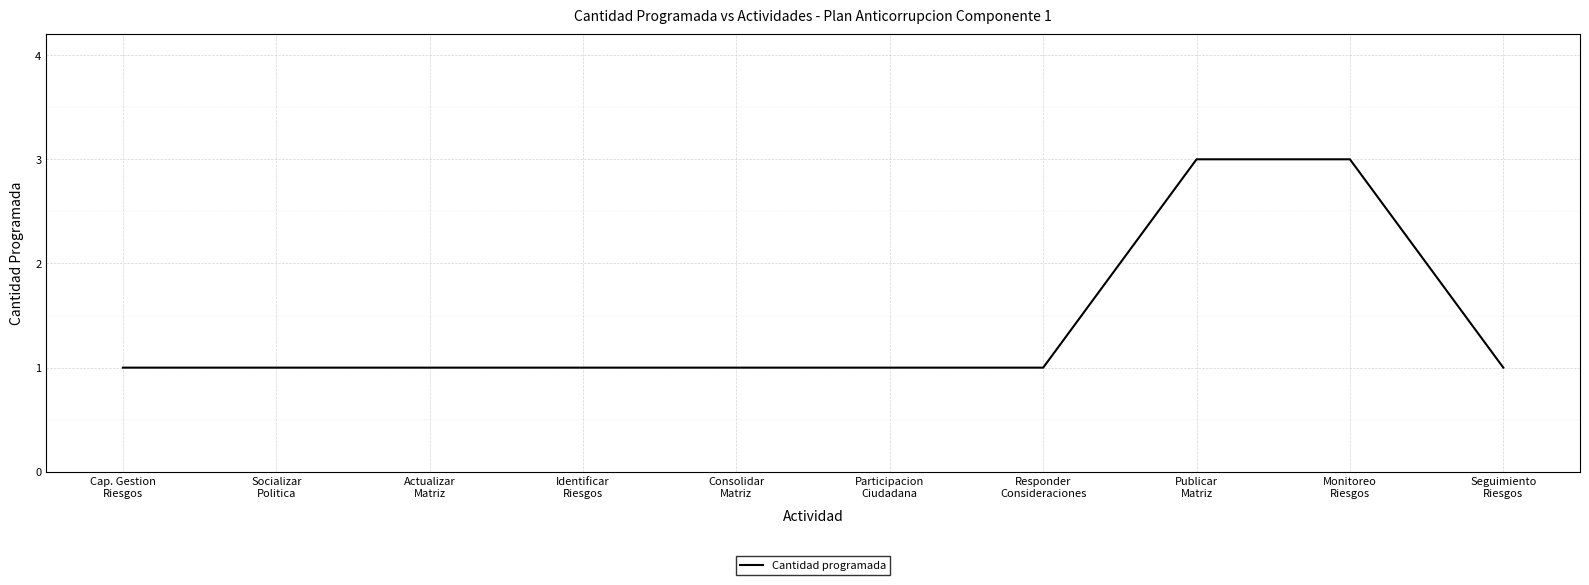

Reading left to right, what are all the values shown in this chart?

Cap. Gestion
Riesgos=1	Socializar
Politica=1	Actualizar
Matriz=1	Identificar
Riesgos=1	Consolidar
Matriz=1	Participacion
Ciudadana=1	Responder
Consideraciones=1	Publicar
Matriz=3	Monitoreo
Riesgos=3	Seguimiento
Riesgos=1